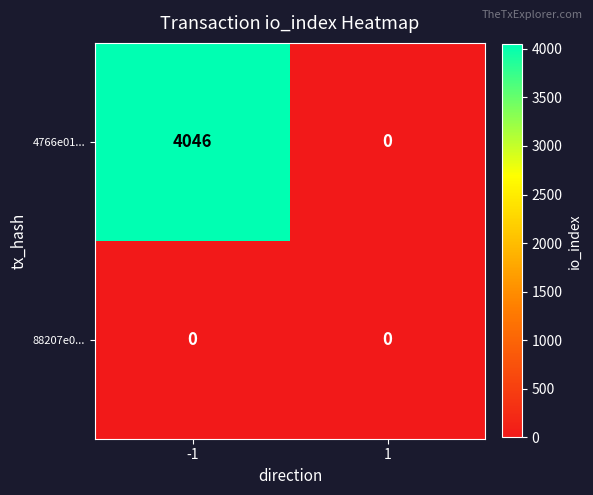

The 4766e01... series shows 4046 at -1. True or false?

True